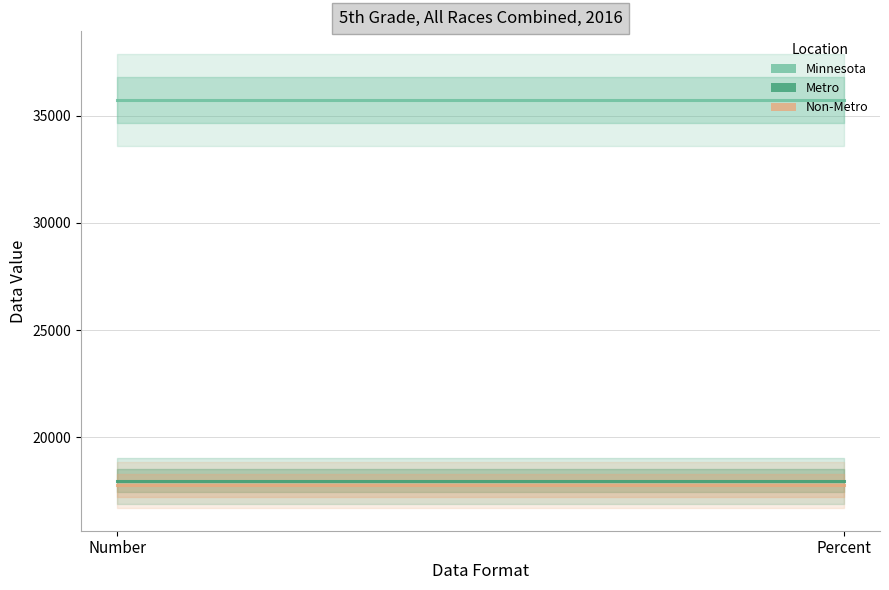

Rank the series at Number from lowest to highest value.

Non-Metro, Metro, Minnesota